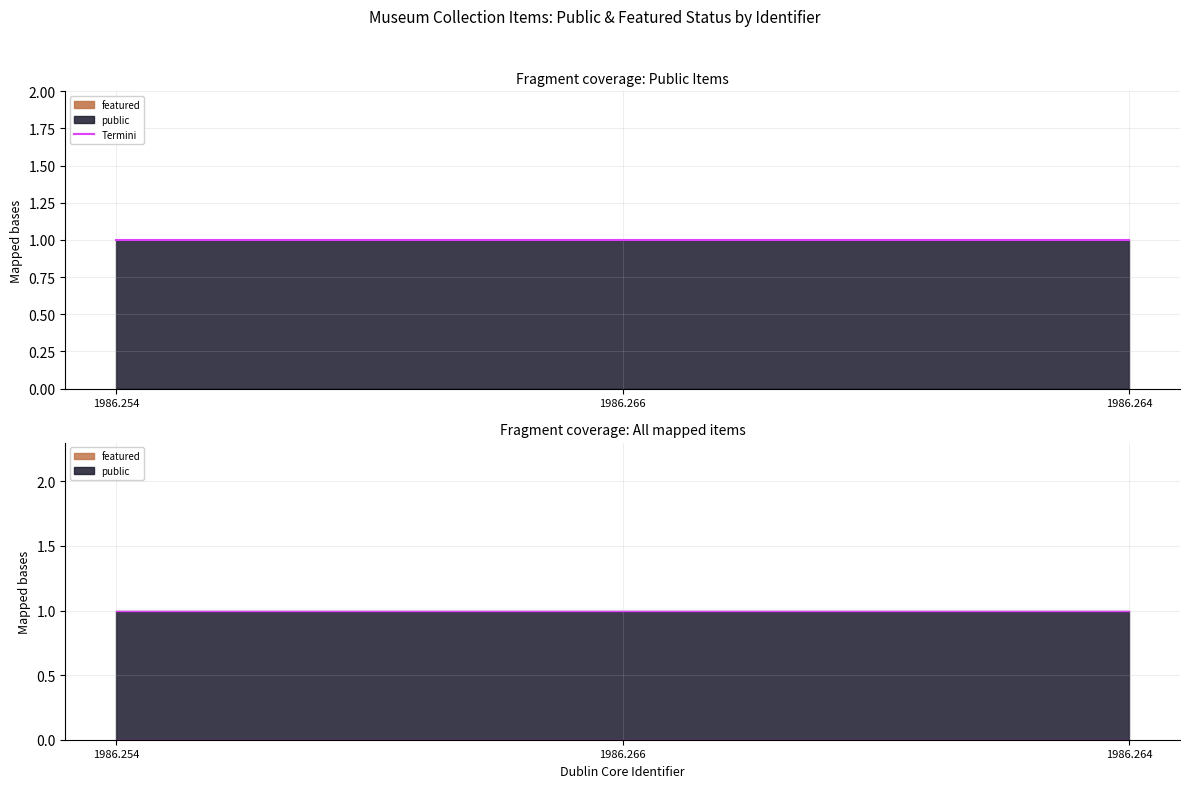

Between 1986.254 and 1986.266, which is larger?

1986.254